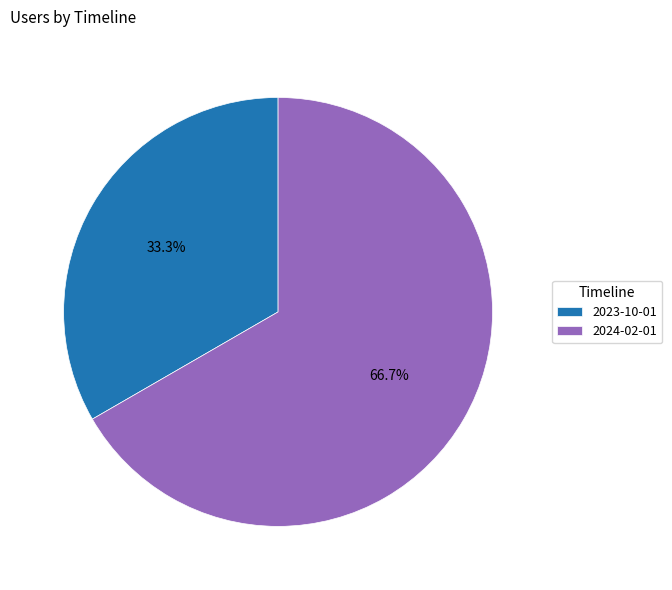

Does any single category account for the majority?

Yes